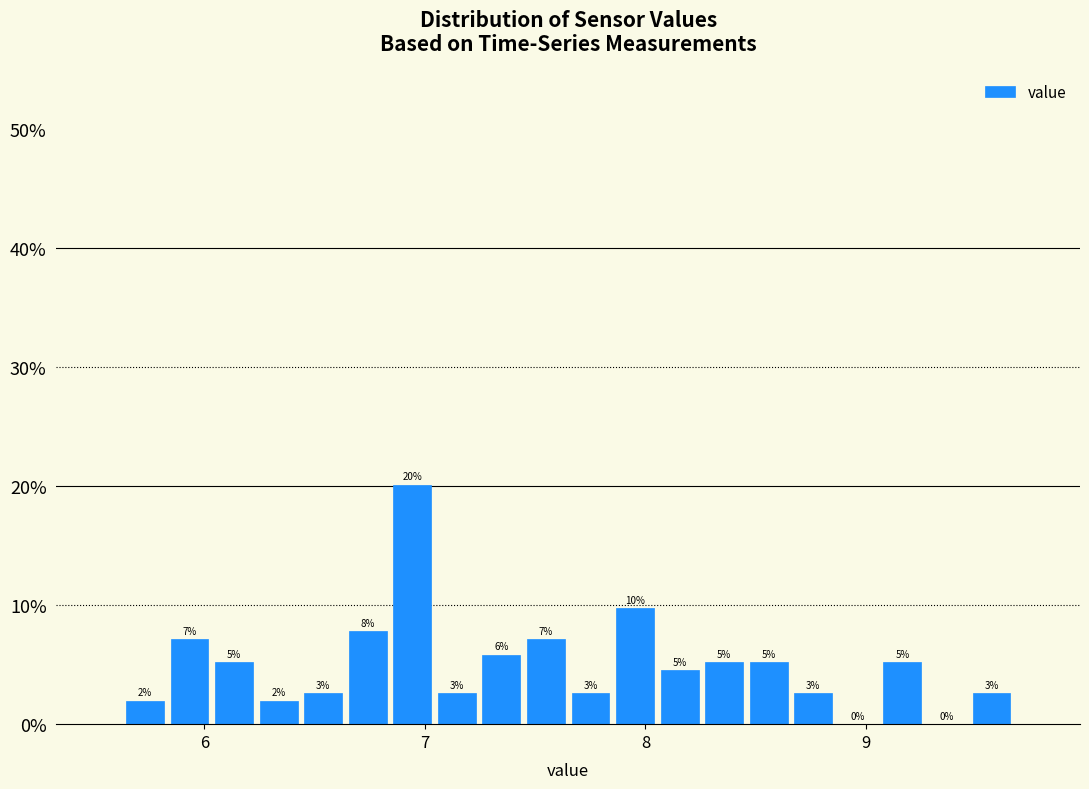

Read against the x-axis, roughly where is the centre of the tallest bar?

6.9